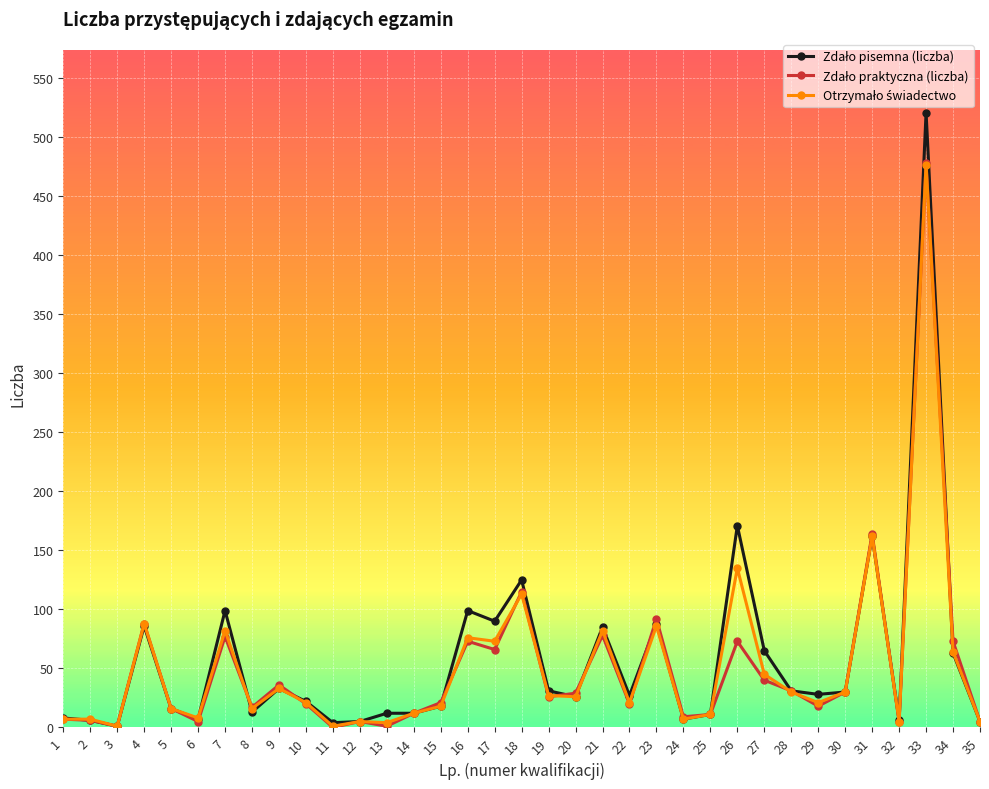

How many lines are shown in the chart?

3